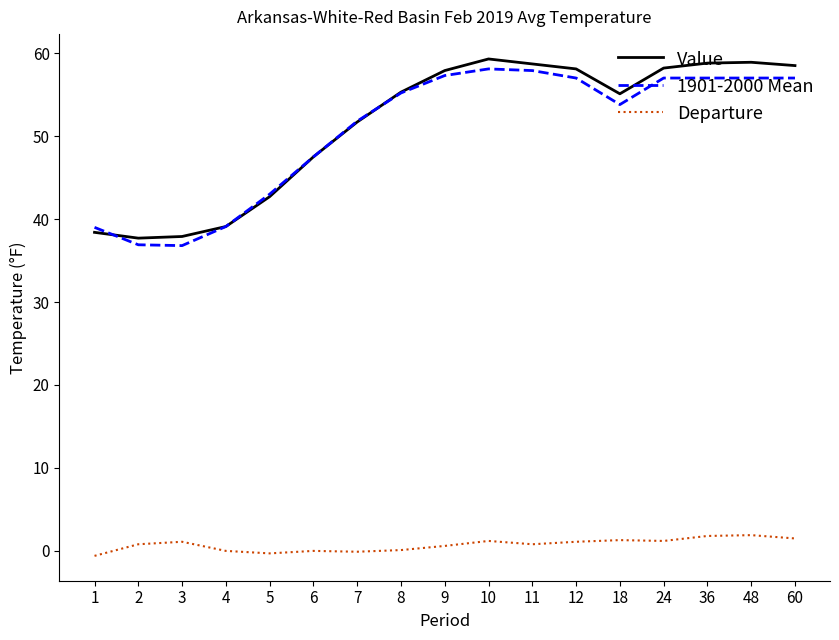

Is it true that Departure equals 1.3 at 18?

True